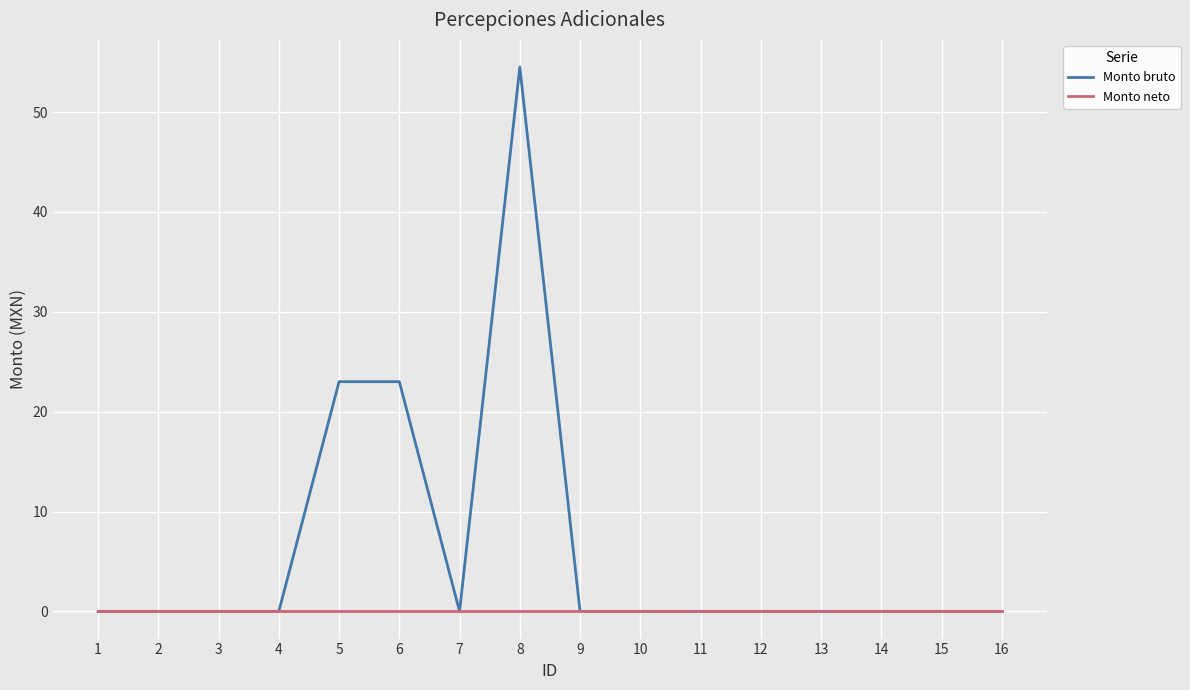

Count the number of data series in this chart.

2